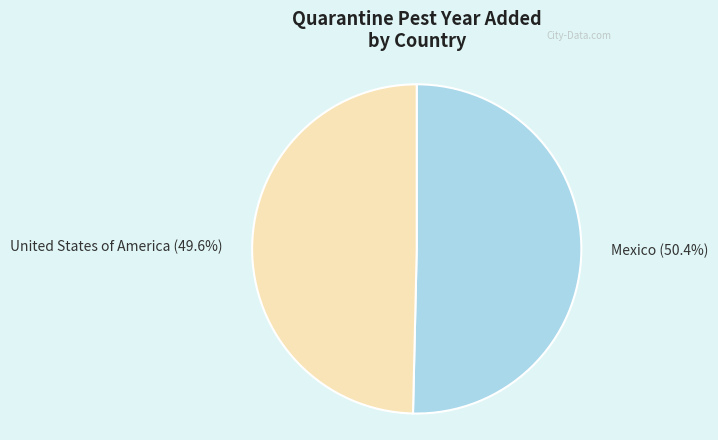

To the nearest percent, what is the average slice percentage?

50%